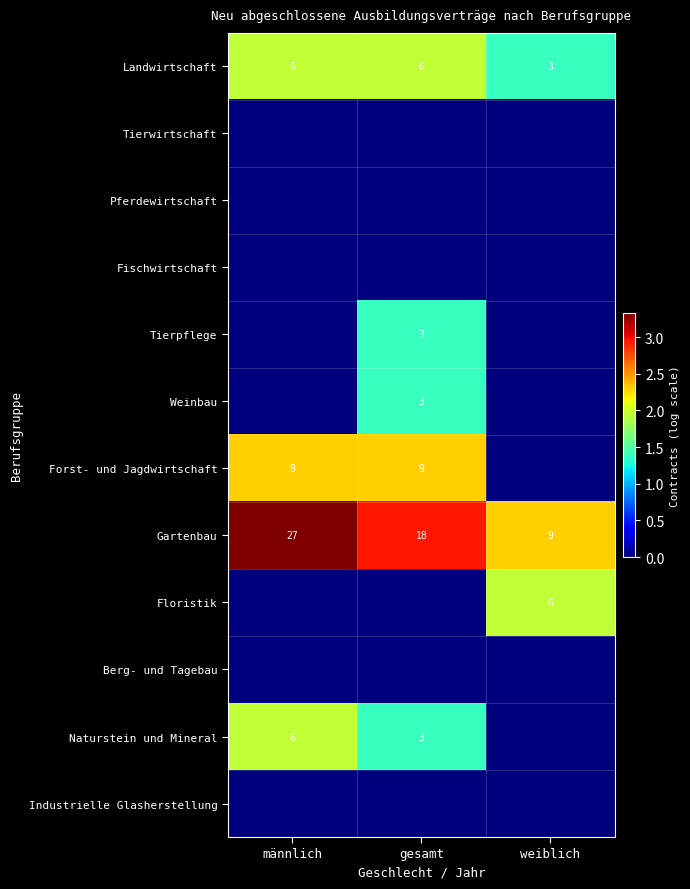

What is the difference between the highest and lowest values at männlich?

3.3